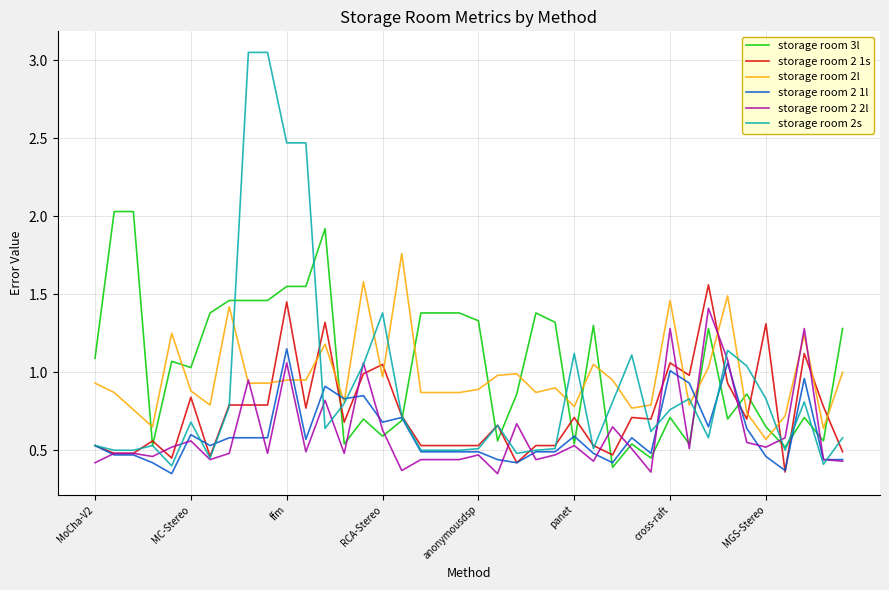

After their last crossing, which series has the higher values: storage room 2l or storage room 2 1s?

storage room 2l